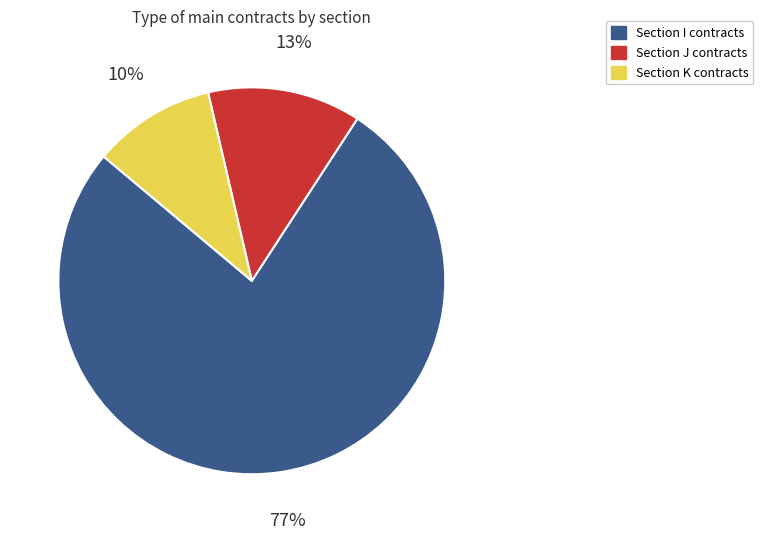

Does any single category account for the majority?

Yes